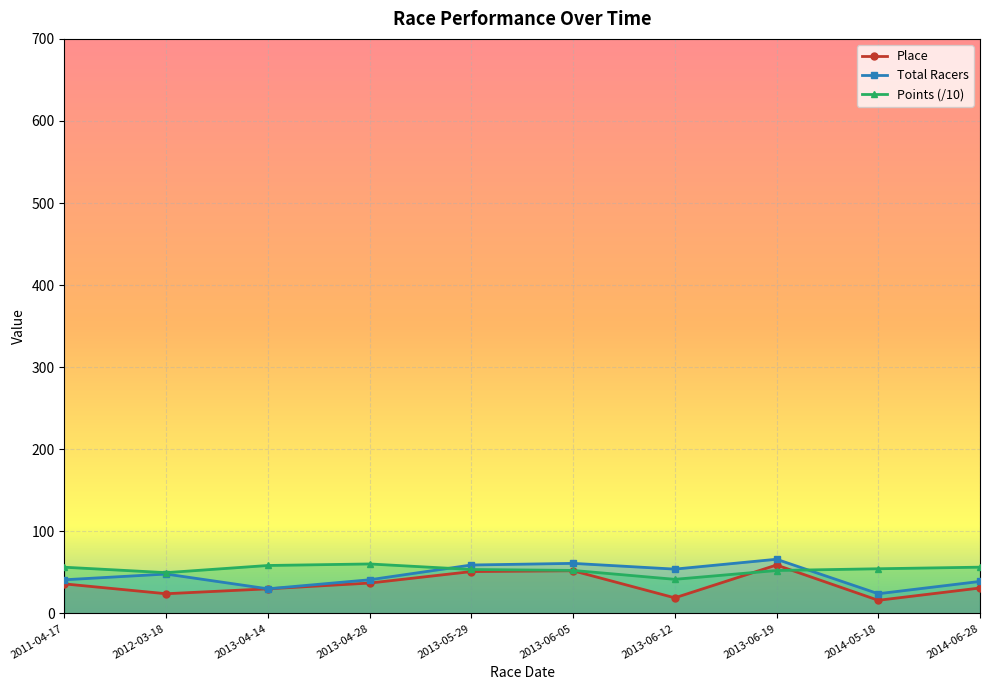

Is this an area chart (filled region under the line)?

No